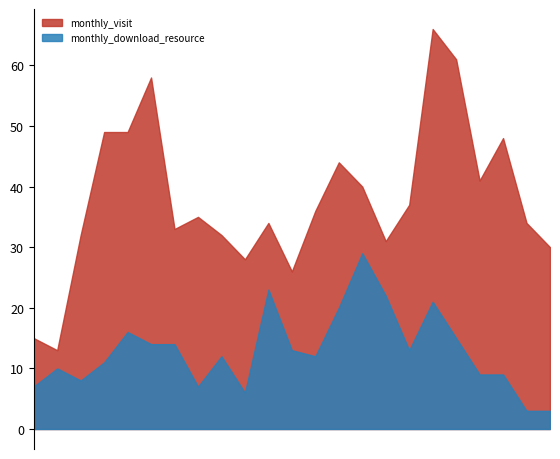

Does the chart display data point markers on the line(s)?

No